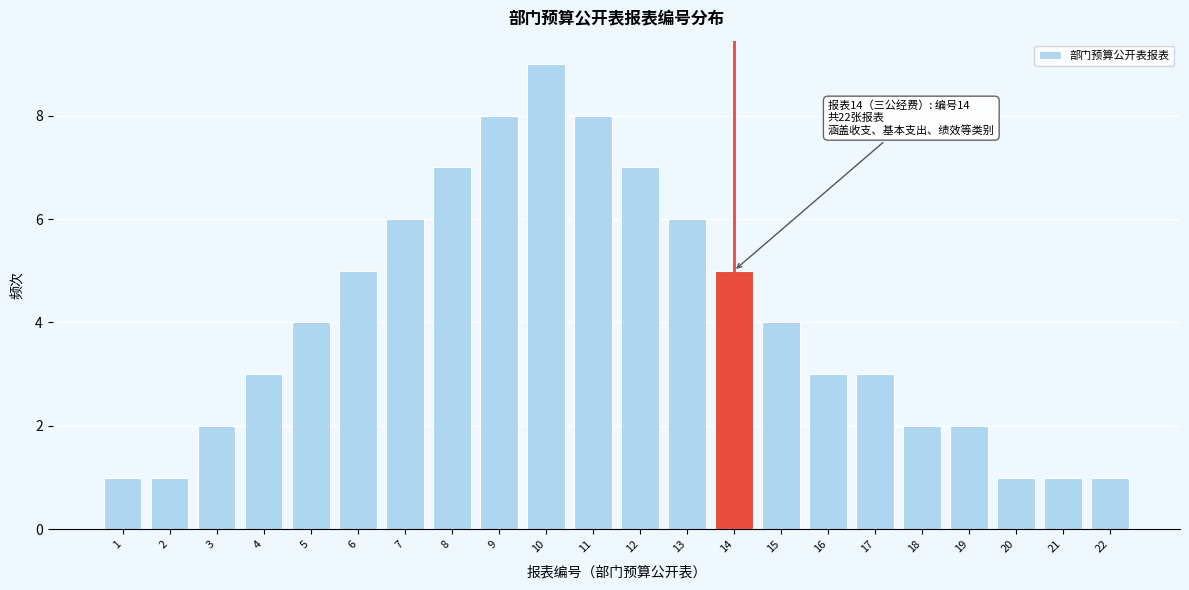

Reading left to right, extract all data points from this chart.

1=1	2=1	3=2	4=3	5=4	6=5	7=6	8=7	9=8	10=9	11=8	12=7	13=6	14=5	15=4	16=3	17=3	18=2	19=2	20=1	21=1	22=1